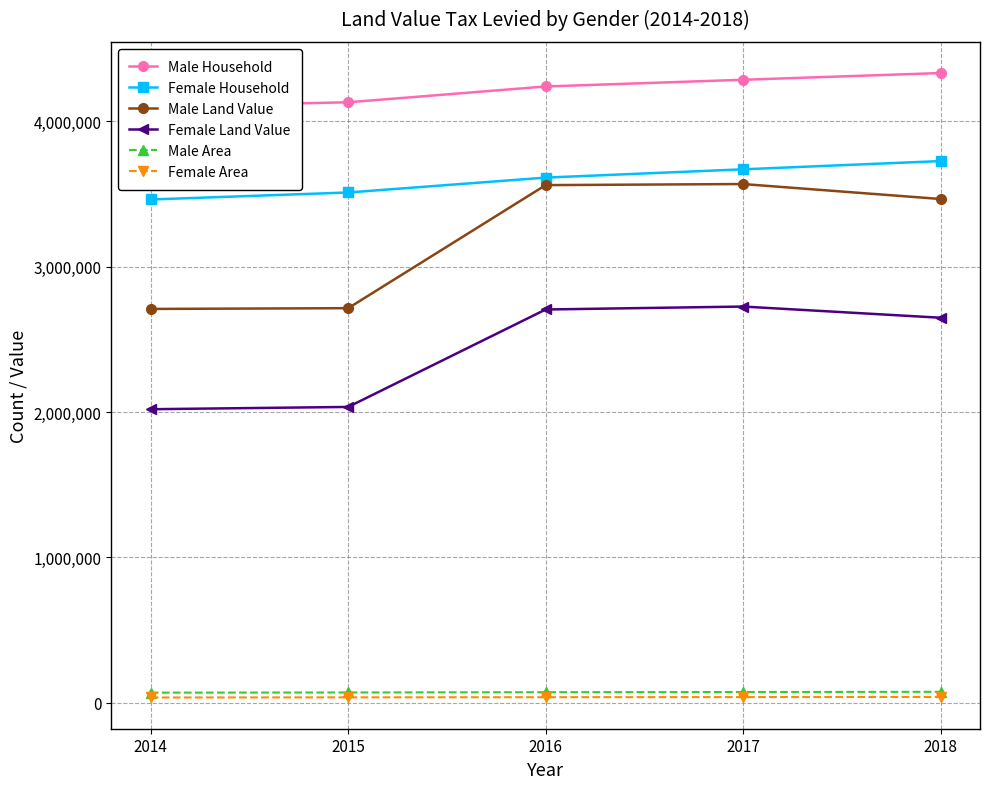

At how many categories does at least one series exceed 2221991?

5